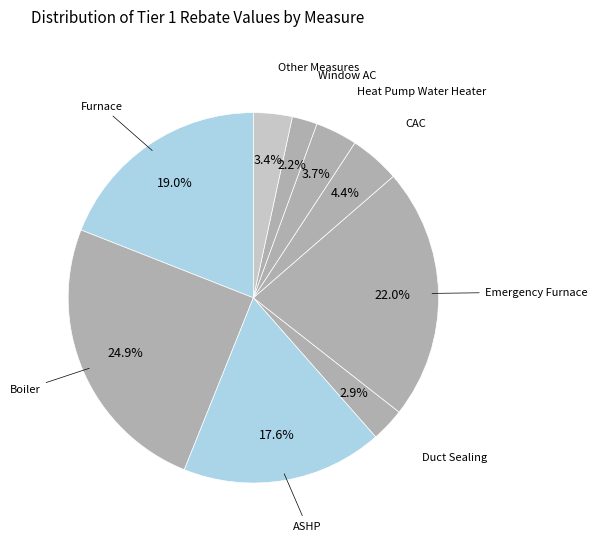

Does any single category account for the majority?

No